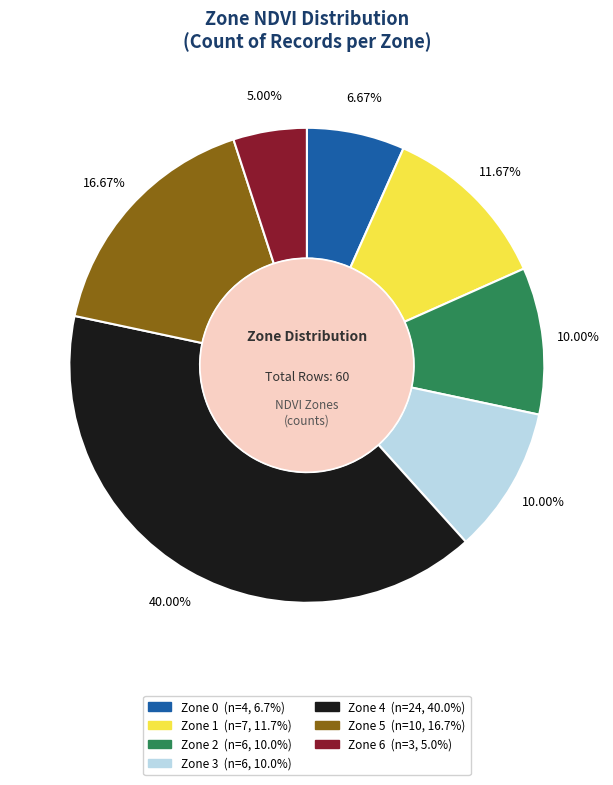

To the nearest percent, what portion does Zone 2 represent?

10%